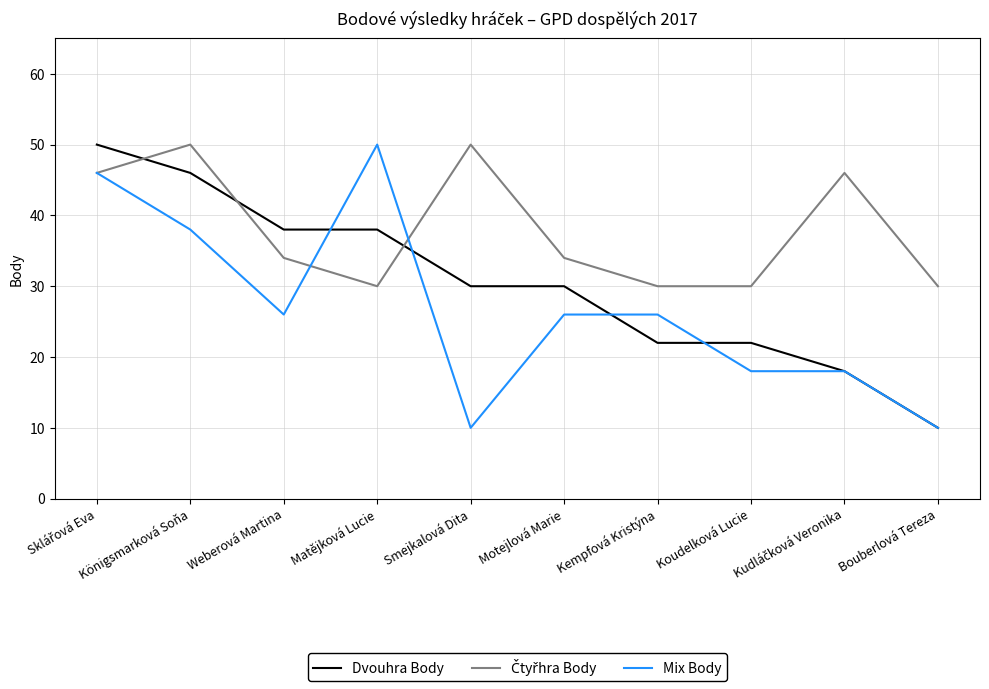

True or false: Čtyřhra Body has more than 1 interior local peaks.

True